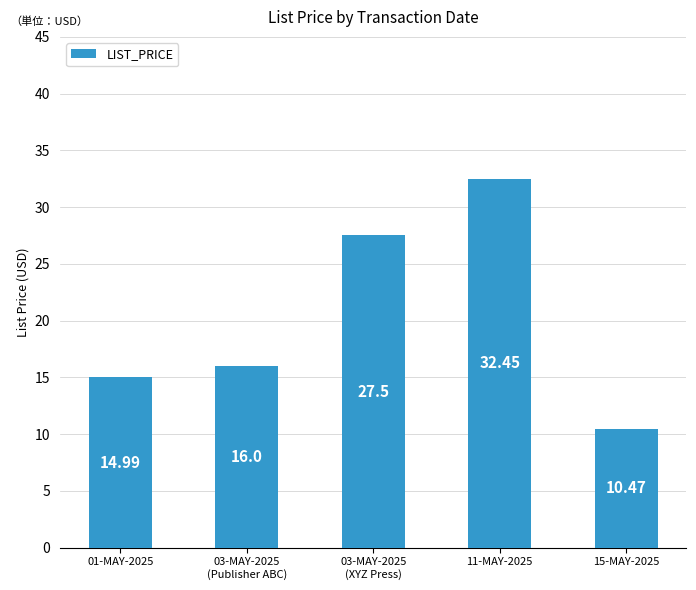

Approximately how many times larger is the value at 03-MAY-2025
(XYZ Press) compared to 11-MAY-2025?

0.8